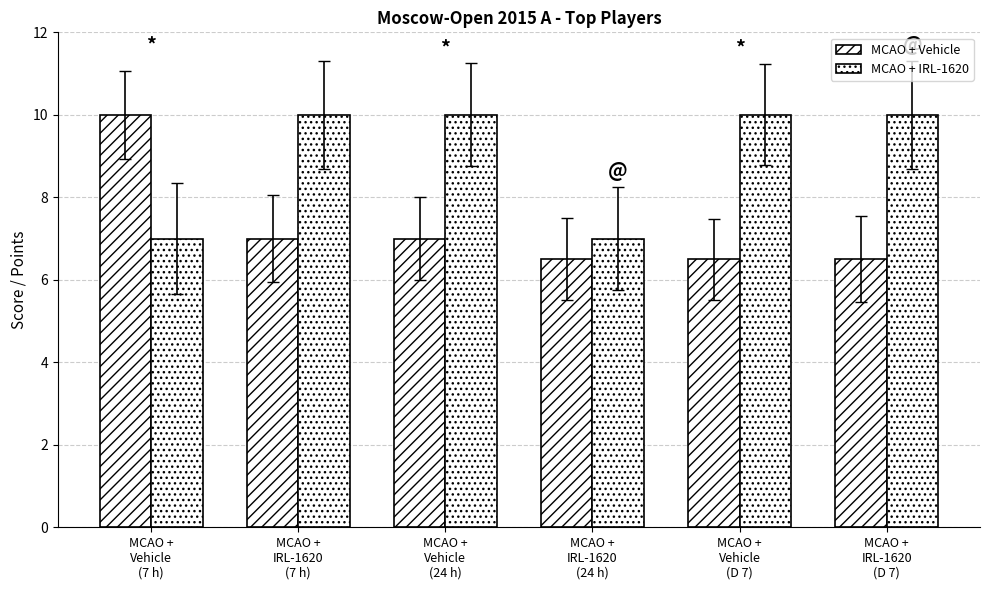

Are the bars horizontal?

No